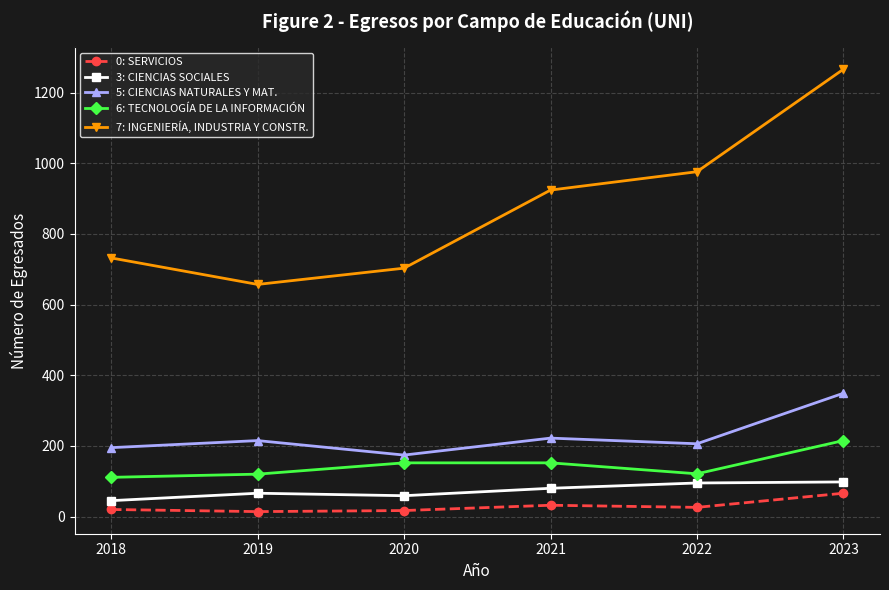

Between 2021 and 2023, which series saw the biggest shift?

7: INGENIERÍA, INDUSTRIA Y CONSTR.